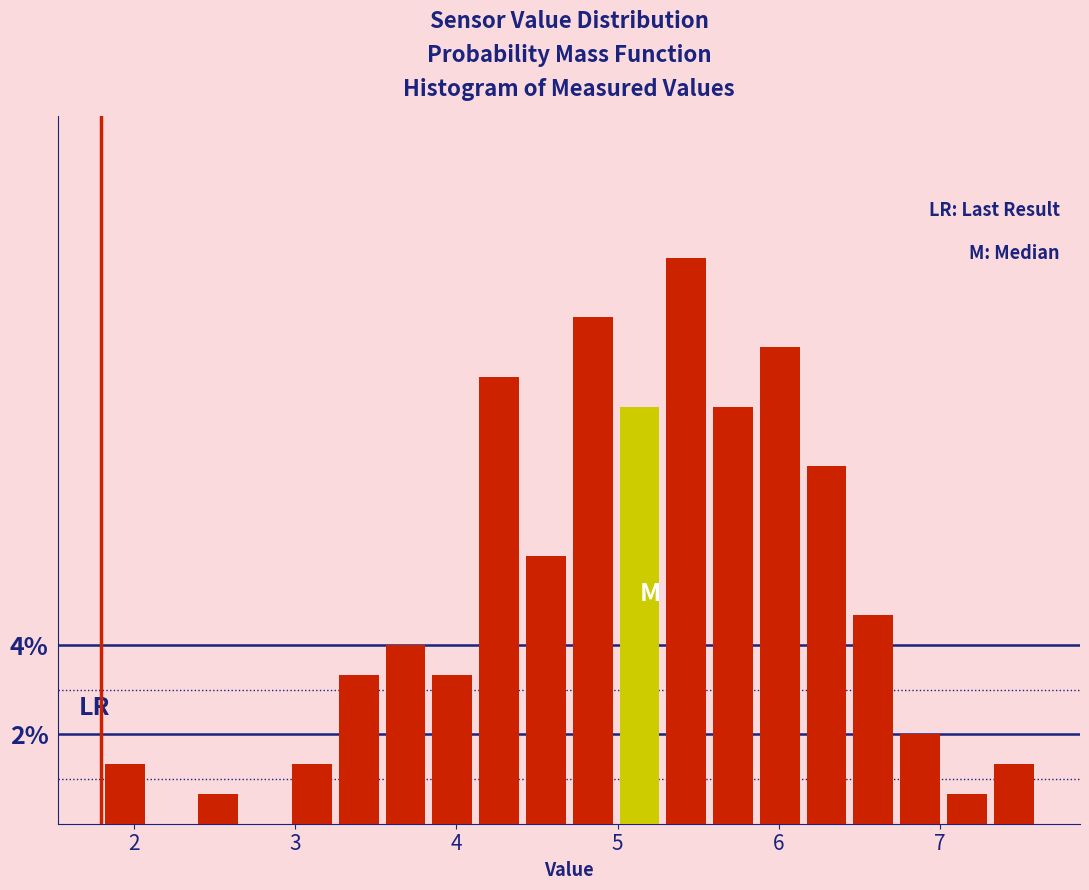

Around what value on the x-axis is the tallest bar? Give the approximate position of its centre, as read against the axis.

5.4